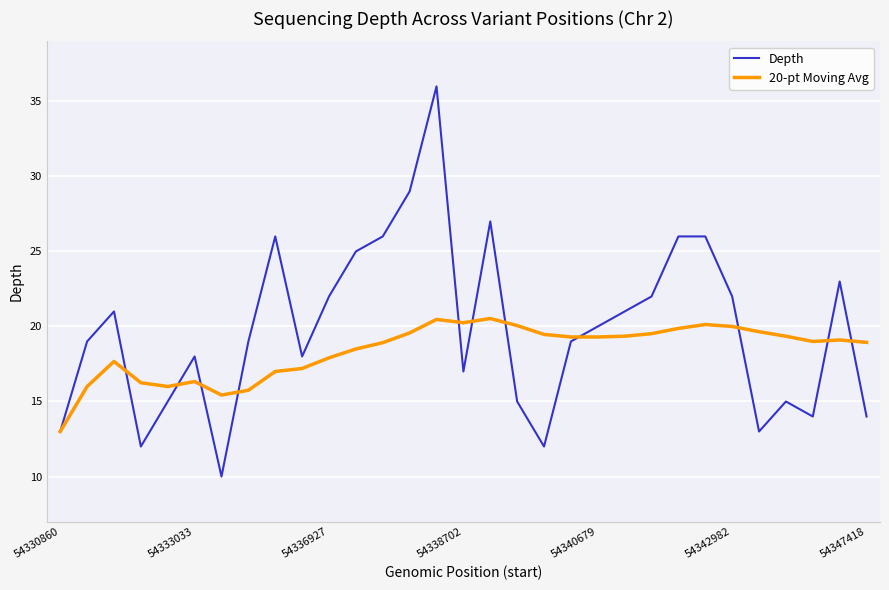

Which series has the largest range (max minus min)?

Depth